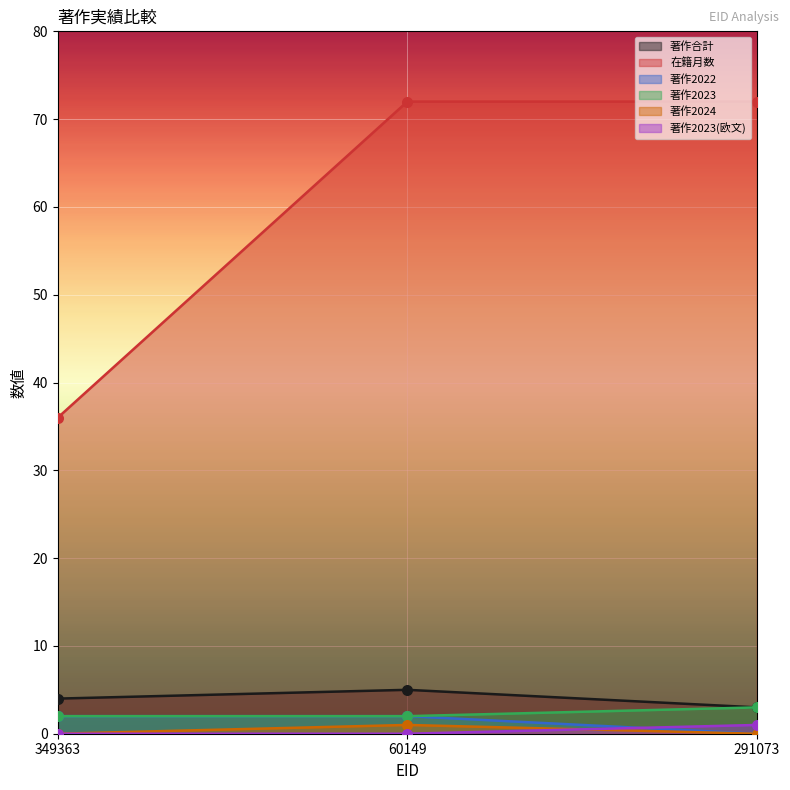

Which series has the largest Y range (max minus min)?

在籍月数